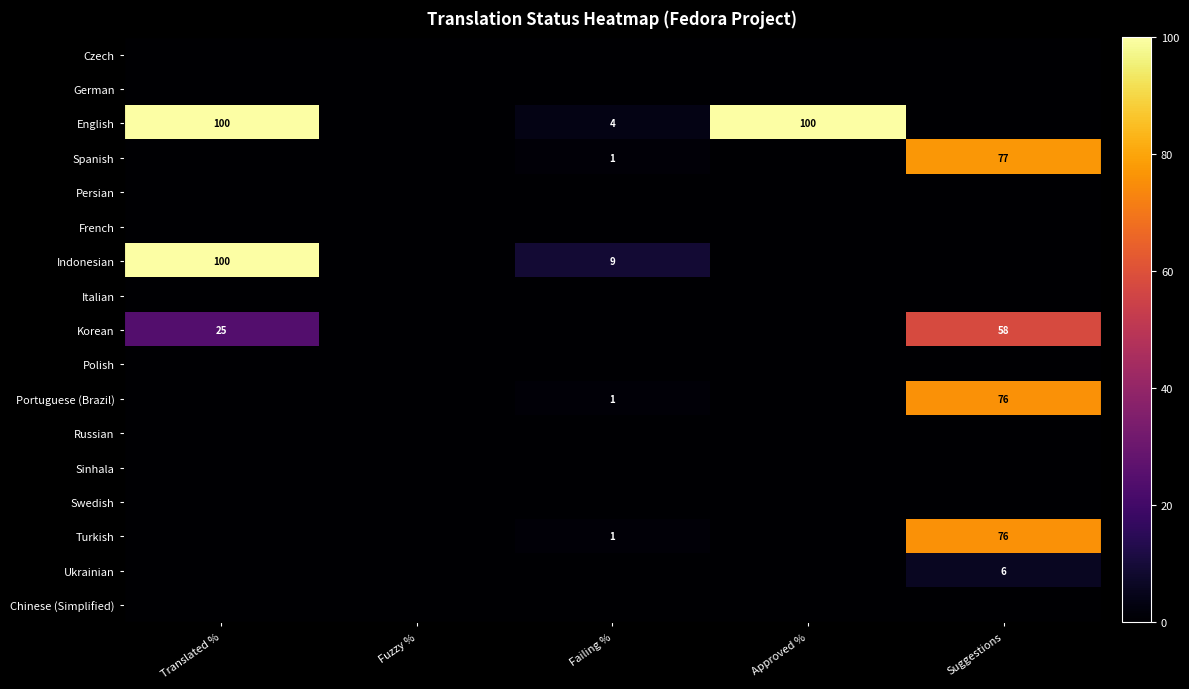

The English series shows 100 at Translated %. True or false?

True